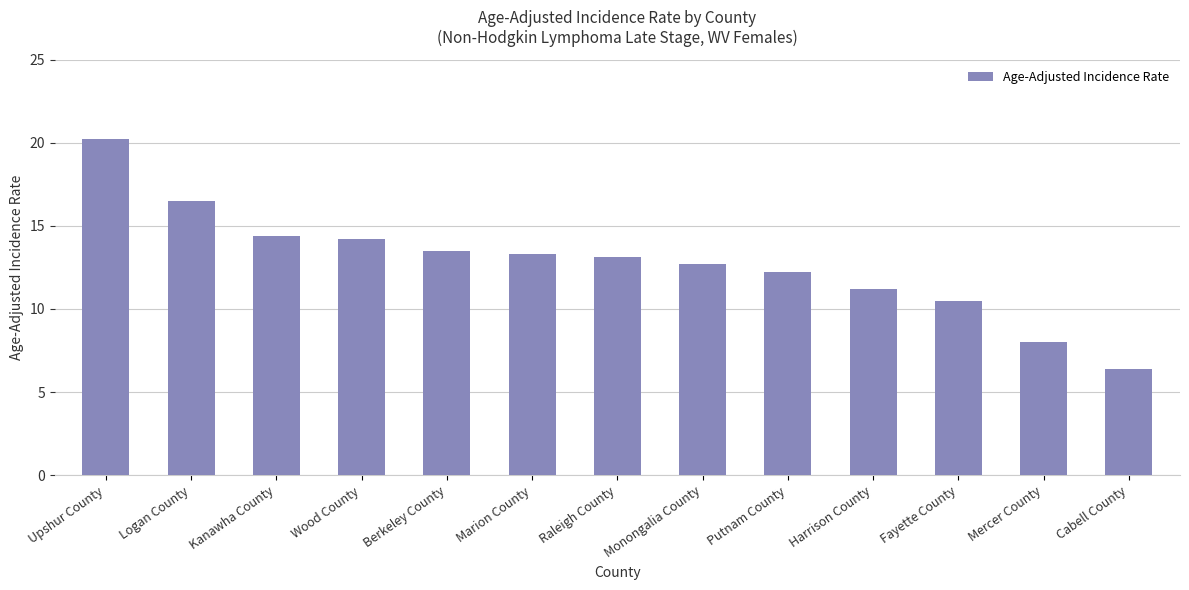

The value at Marion County is 13.3. True or false?

True